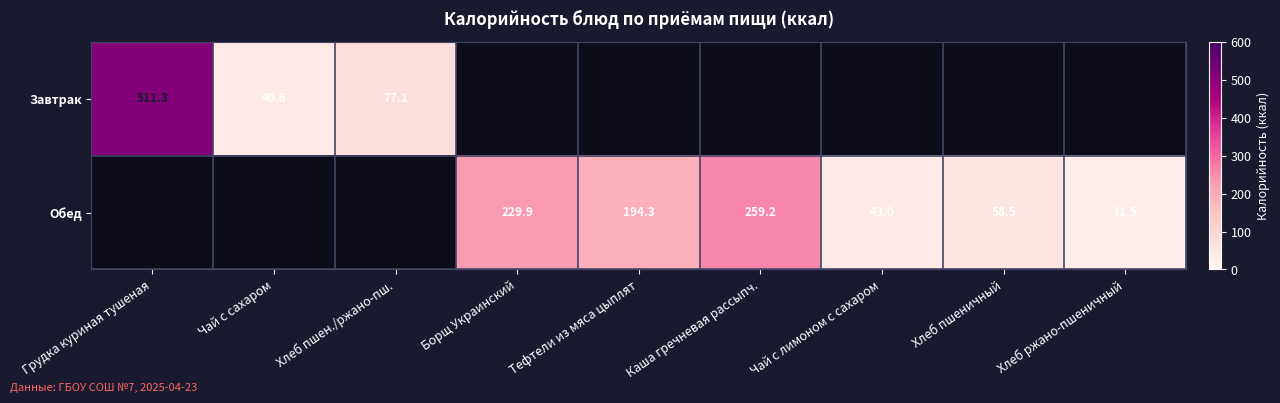

Read the Обед value at Хлеб ржано-пшеничный.

31.5